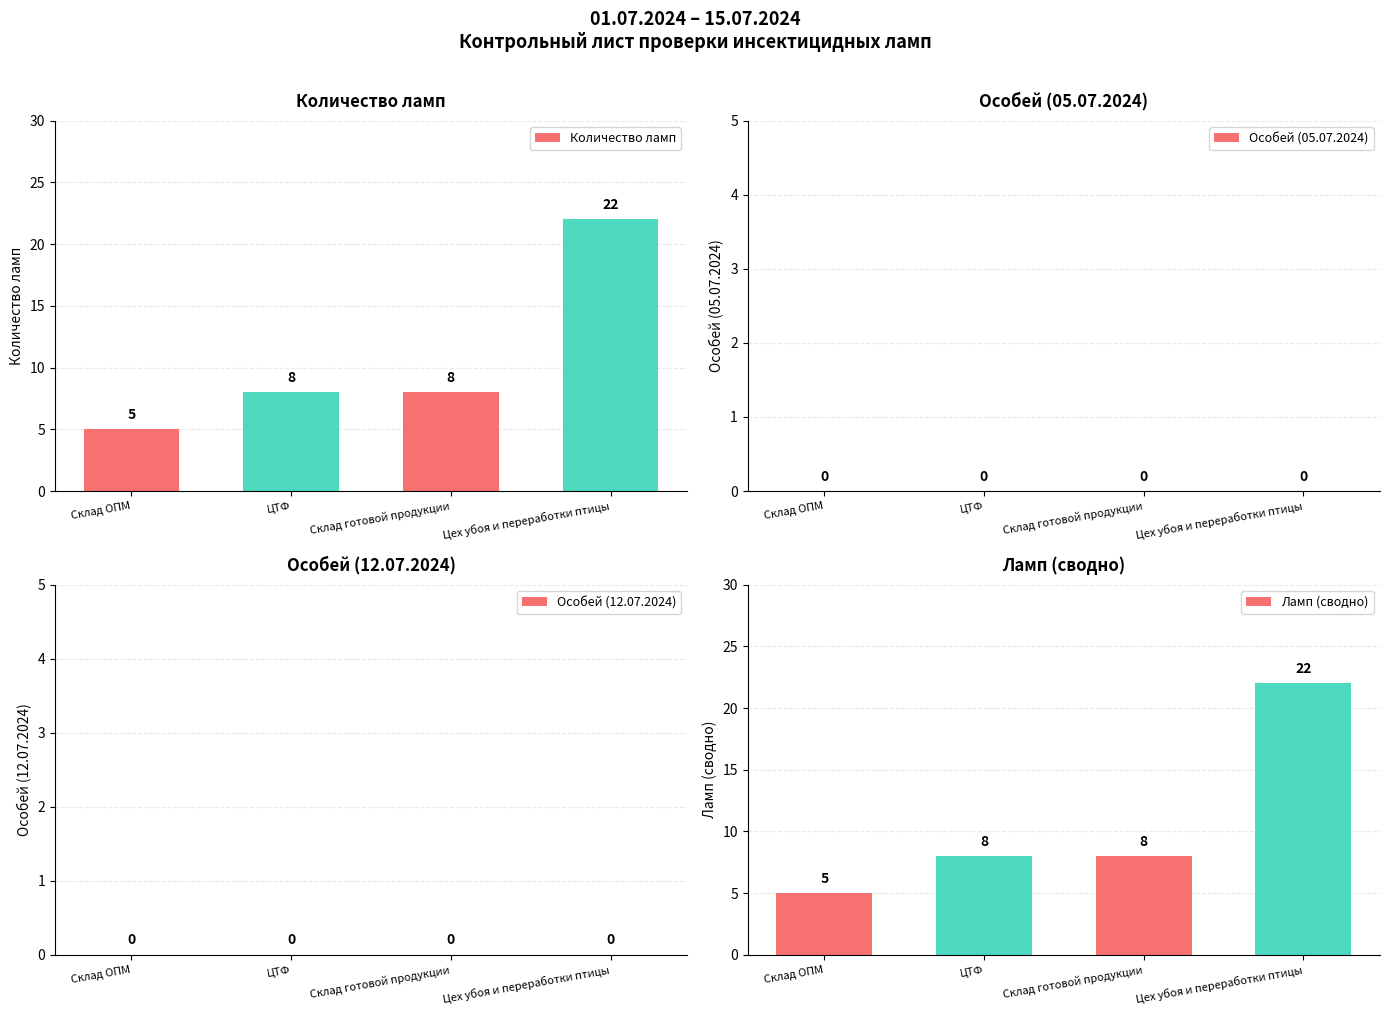

Does the chart contain stacked bars?

No